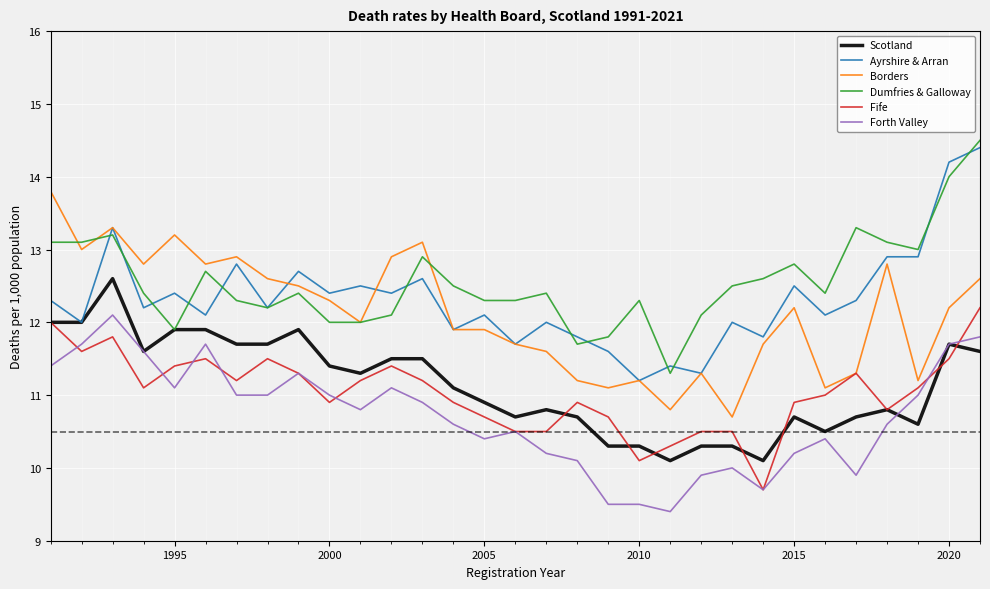

What is the smallest value displayed?

9.4